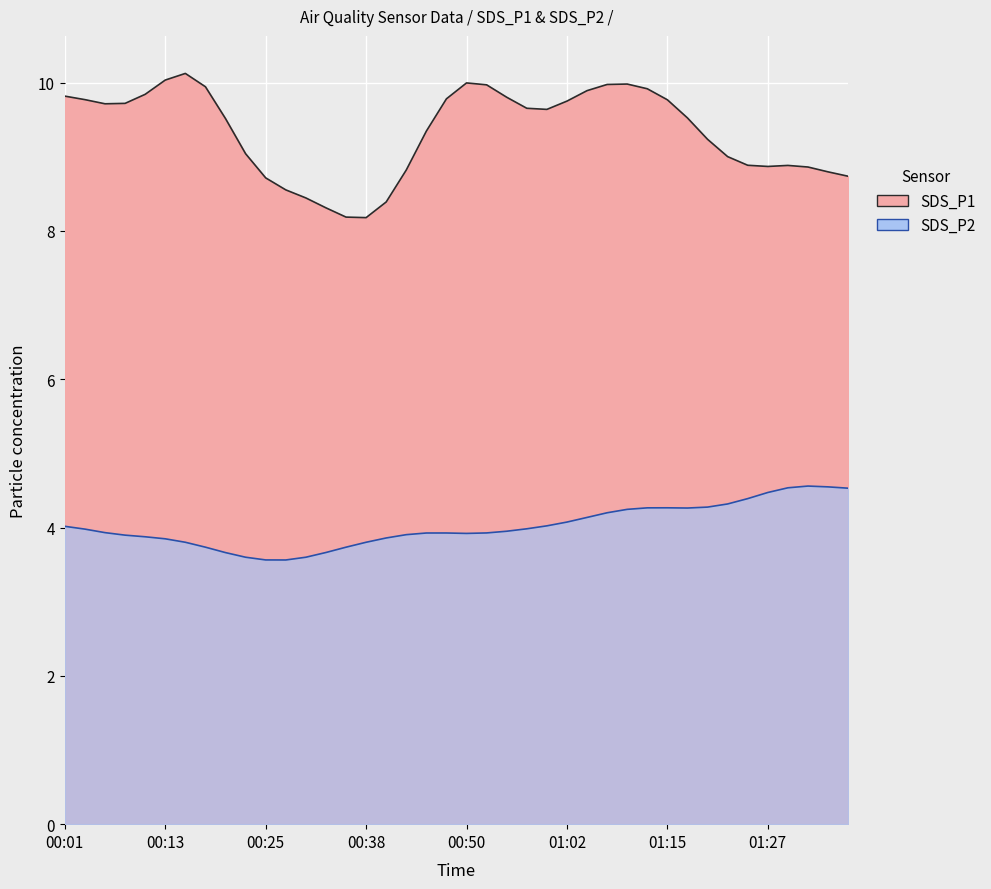

True or false: SDS_P1 and SDS_P2 cross at least once.

False